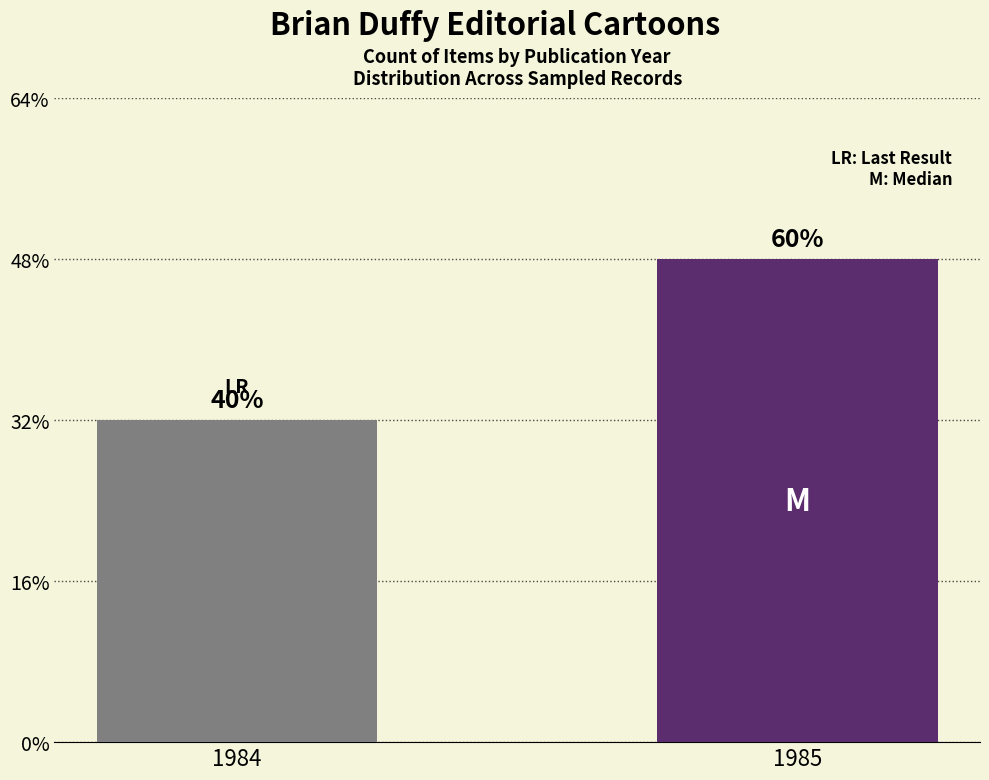

Which label corresponds to the largest value in the chart?

1985